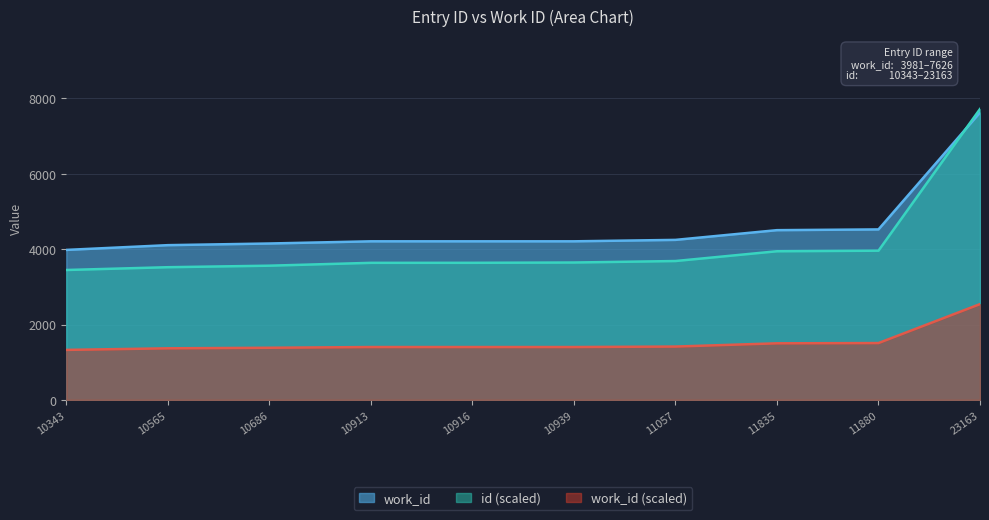

True or false: work_id has more than 1 points higher than both neighbors.

False